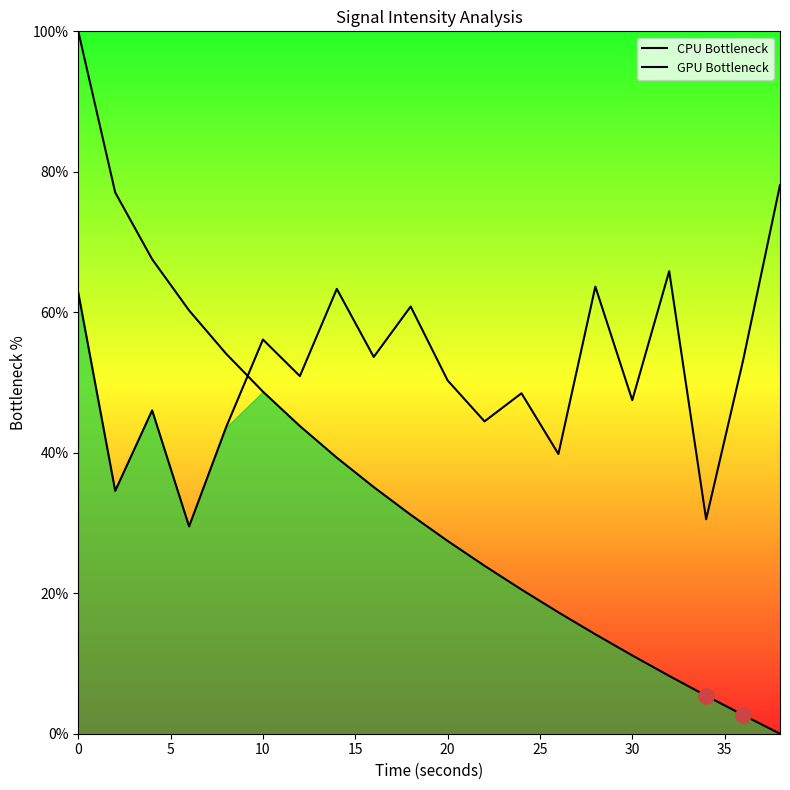

Is the value of CPU Bottleneck at 9 greater than the value of GPU Bottleneck at 11?

No